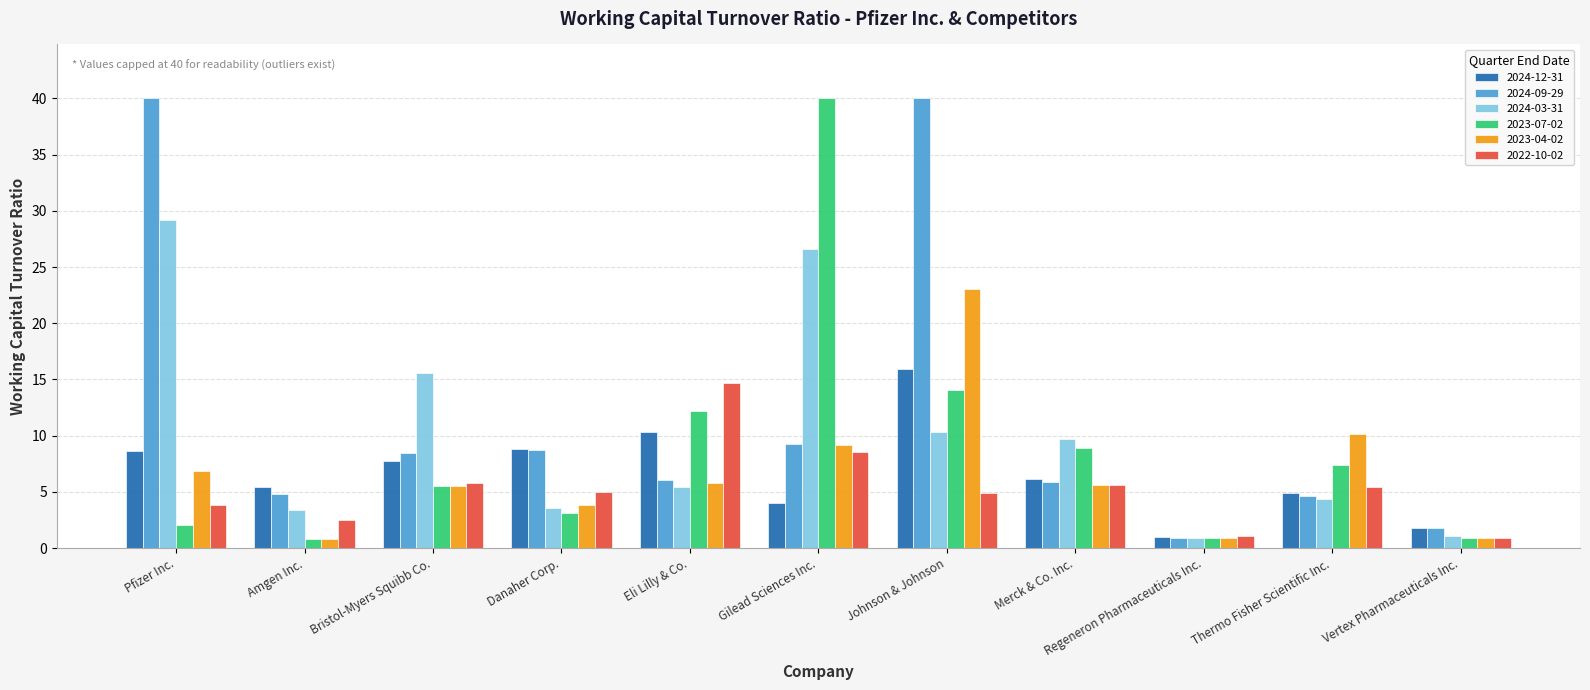

How many values in the 2024-12-31 series are below 6?

5